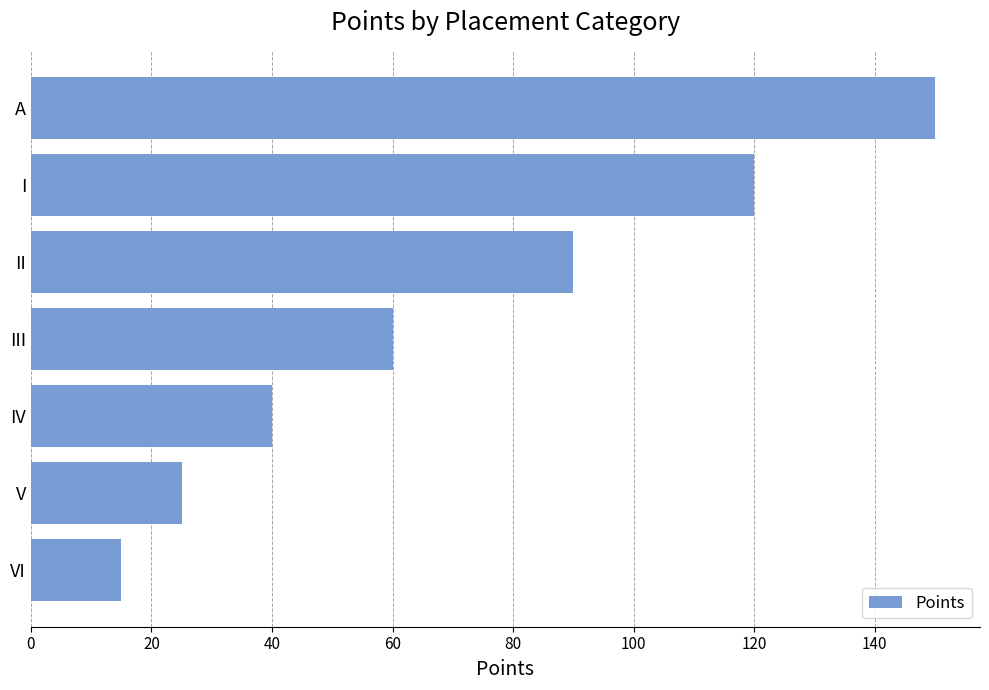

What is the minimum value shown in the chart?

15